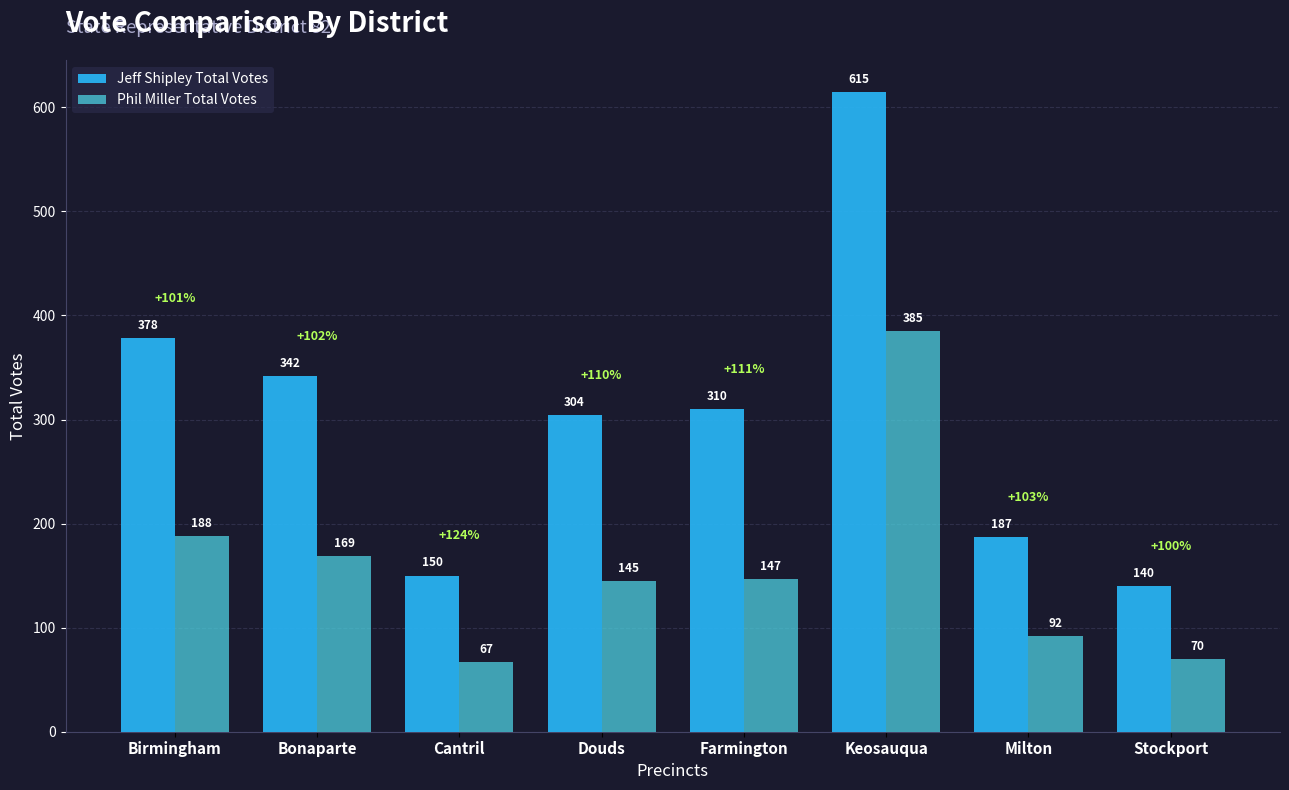

List the series in order of their peak value, lowest first.

Phil Miller Total Votes, Jeff Shipley Total Votes